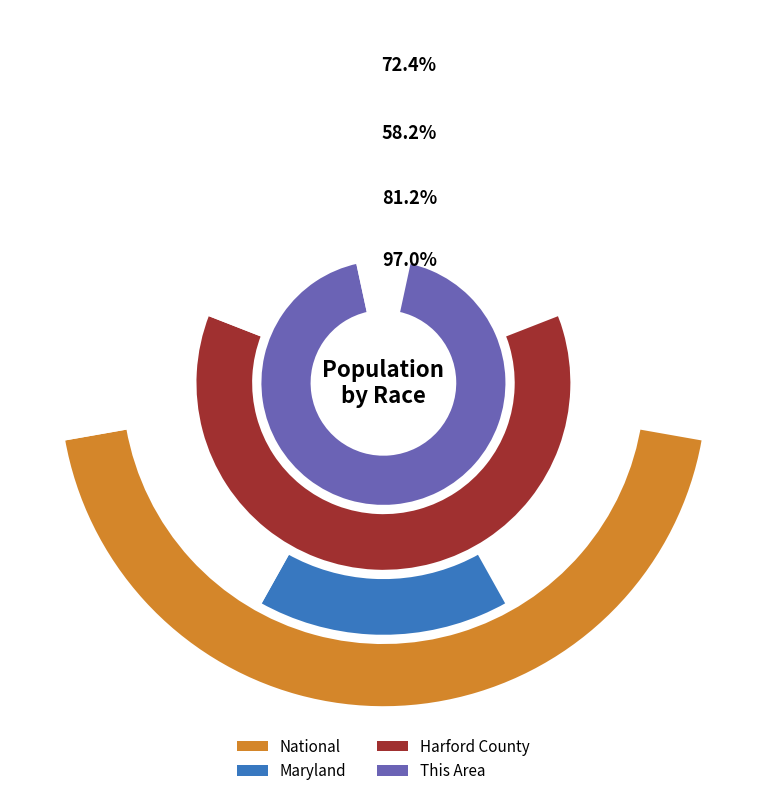

Does Asian alone represent more than half of the total?

No